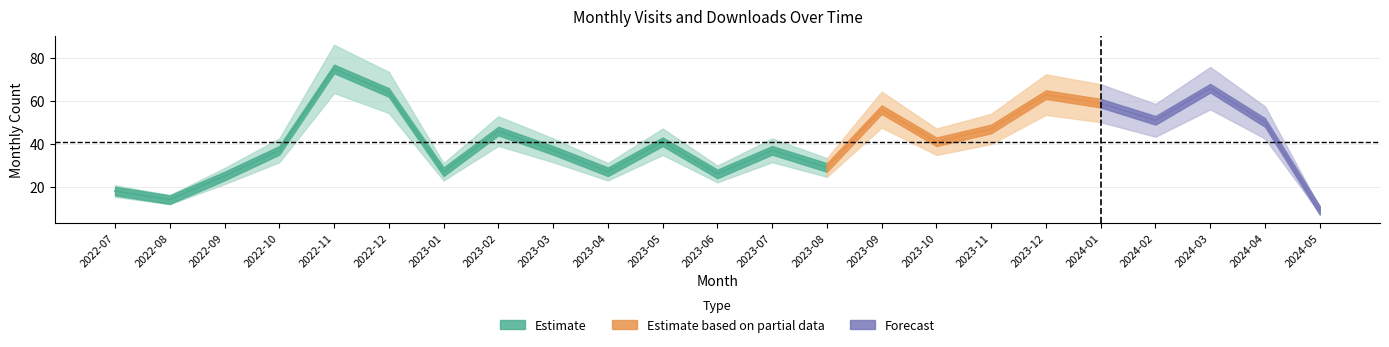

True or false: monthly_download_resource and monthly_visit intersect in this chart.

False